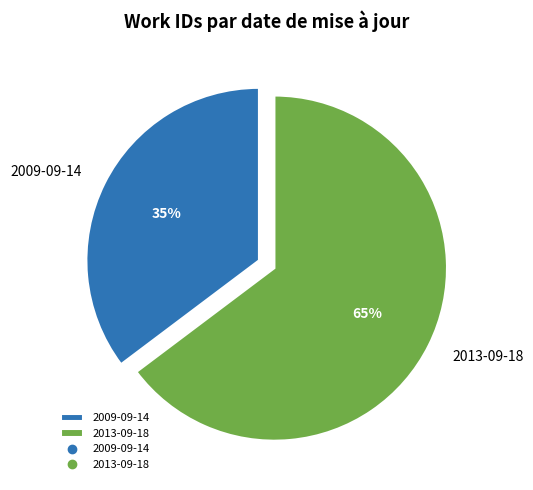

Approximately how many times larger is the value at 2009-09-14 compared to 2013-09-18?

0.5